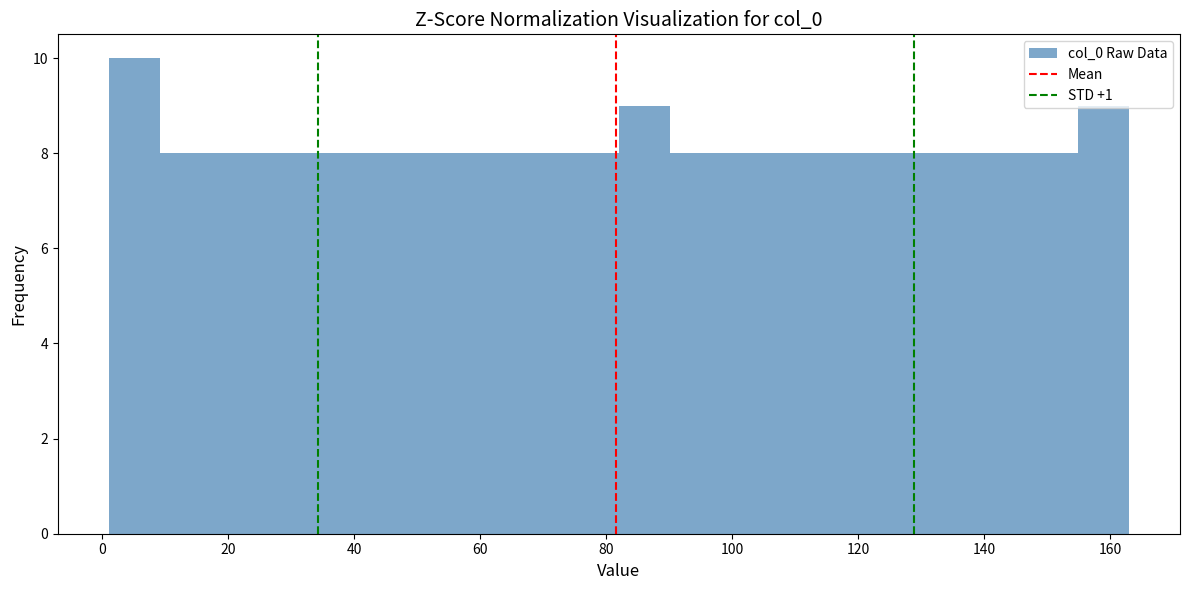

Reading left to right, list every bar in this chart as the range it spans on the x-axis followed by its height. Neither the bar edges nor the heights are printed on the chart, so give them approximately, as read against the axes.

2 to 10: 10
10 to 18: 8
18 to 26: 8
26 to 34: 8
34 to 42: 8
42 to 50: 8
50 to 58: 8
58 to 66: 8
66 to 74: 8
74 to 82: 8
82 to 90: 9
90 to 98: 8
98 to 106: 8
106 to 114: 8
114 to 122: 8
122 to 130: 8
130 to 138: 8
138 to 146: 8
146 to 154: 8
154 to 164: 9